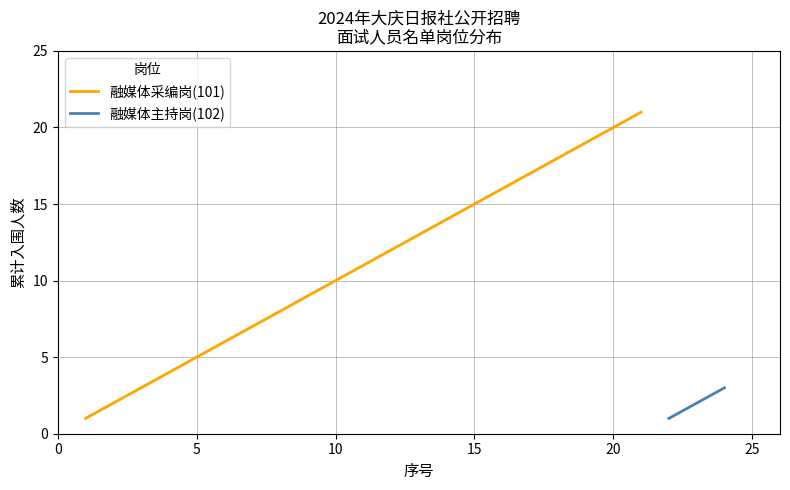

The value of 融媒体采编岗(101) at 20 is 20. True or false?

True